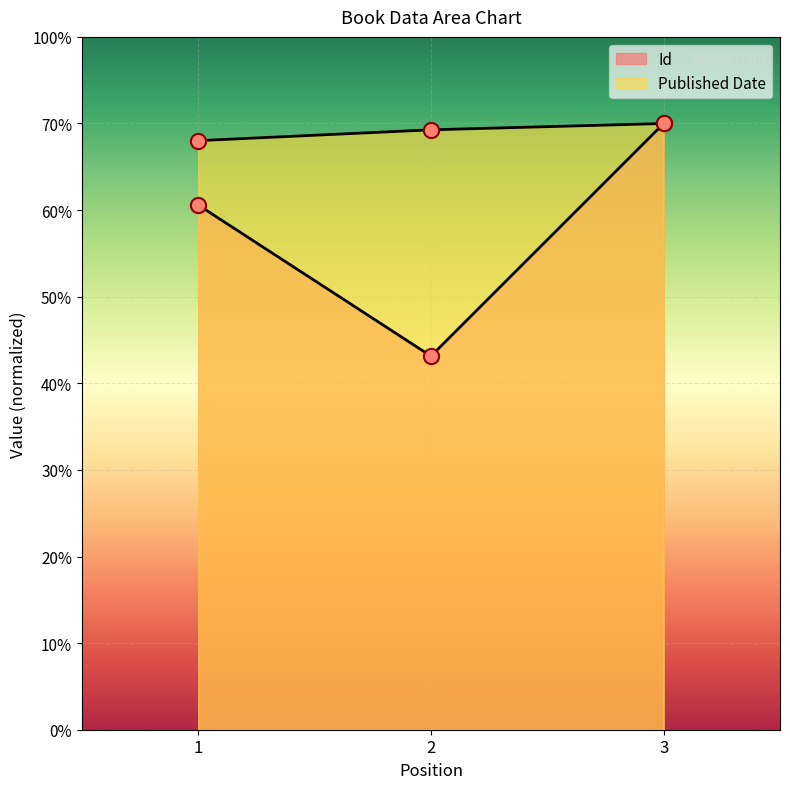

Which series has the largest total across all categories?

Published Date